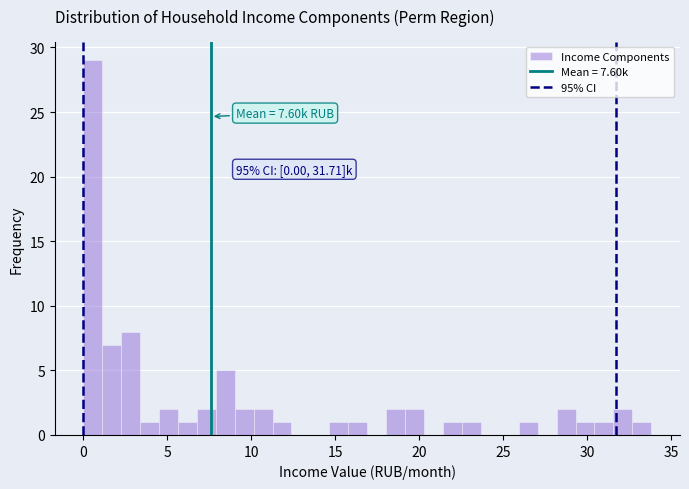

Around what value on the x-axis is the tallest bar? Give the approximate position of its centre, as read against the axis.

0.5